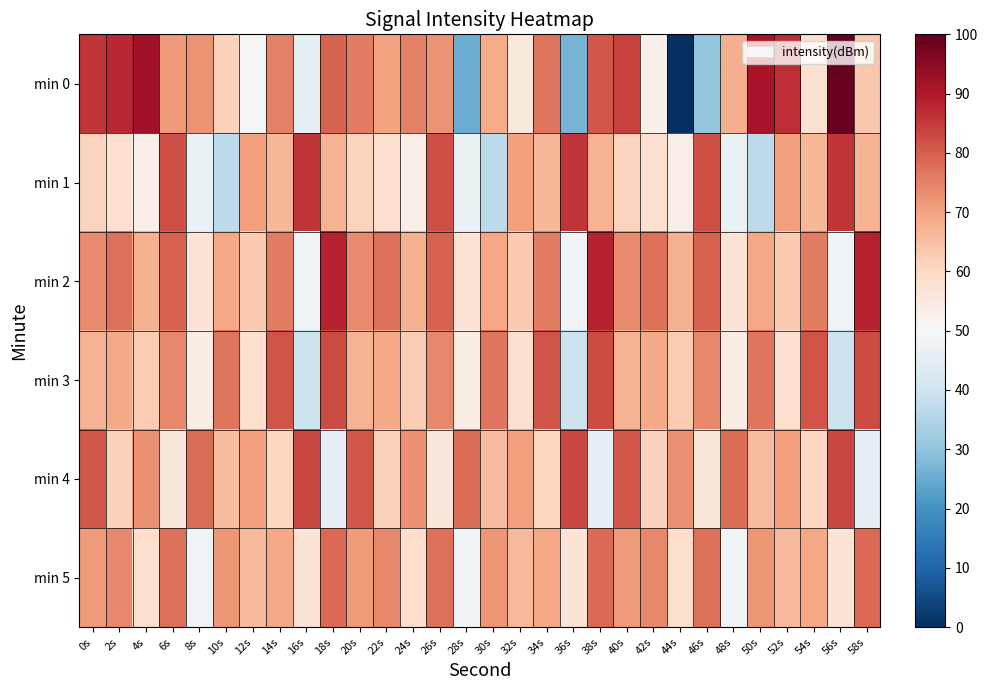

Which label corresponds to the smallest value in the chart?

44s